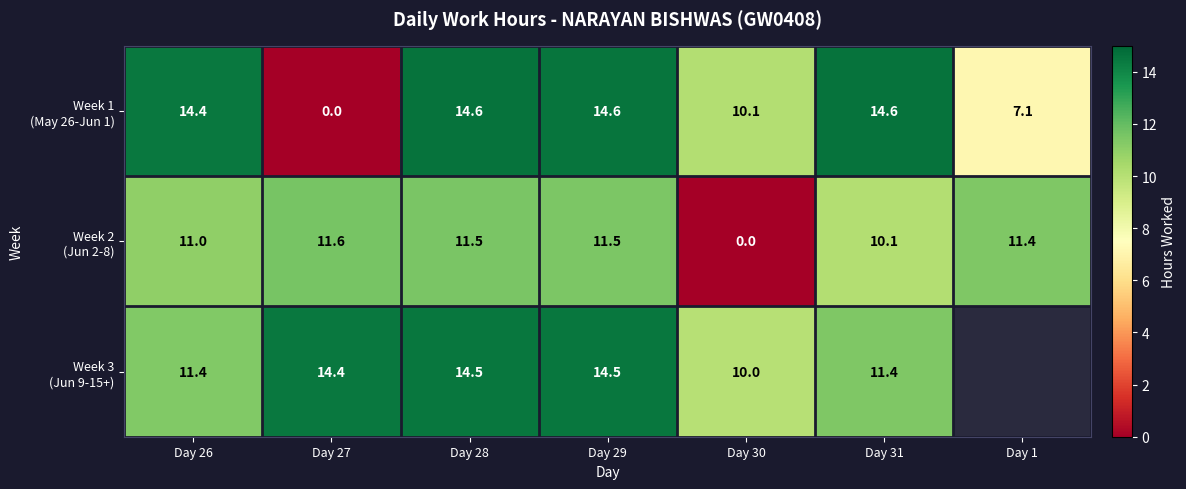

What is the difference between the Week 1 (May 26-Jun 1) values at Day 26 and Day 28?

0.2